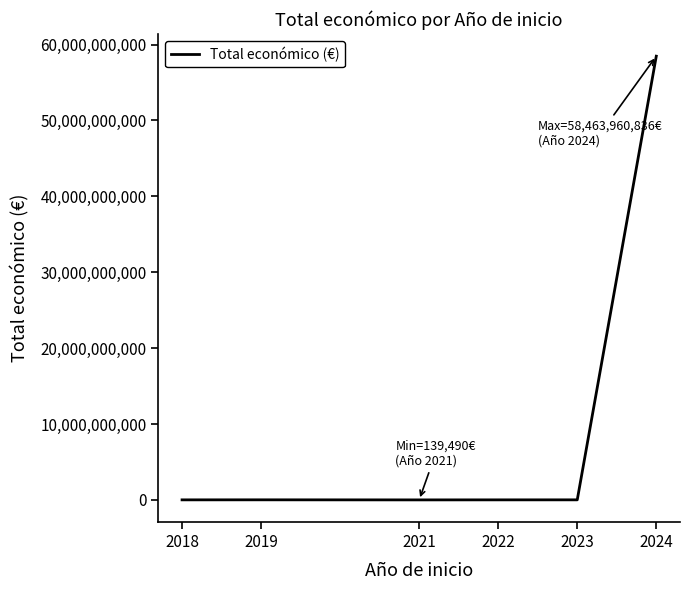

The value at 2019 is 9847932. True or false?

True